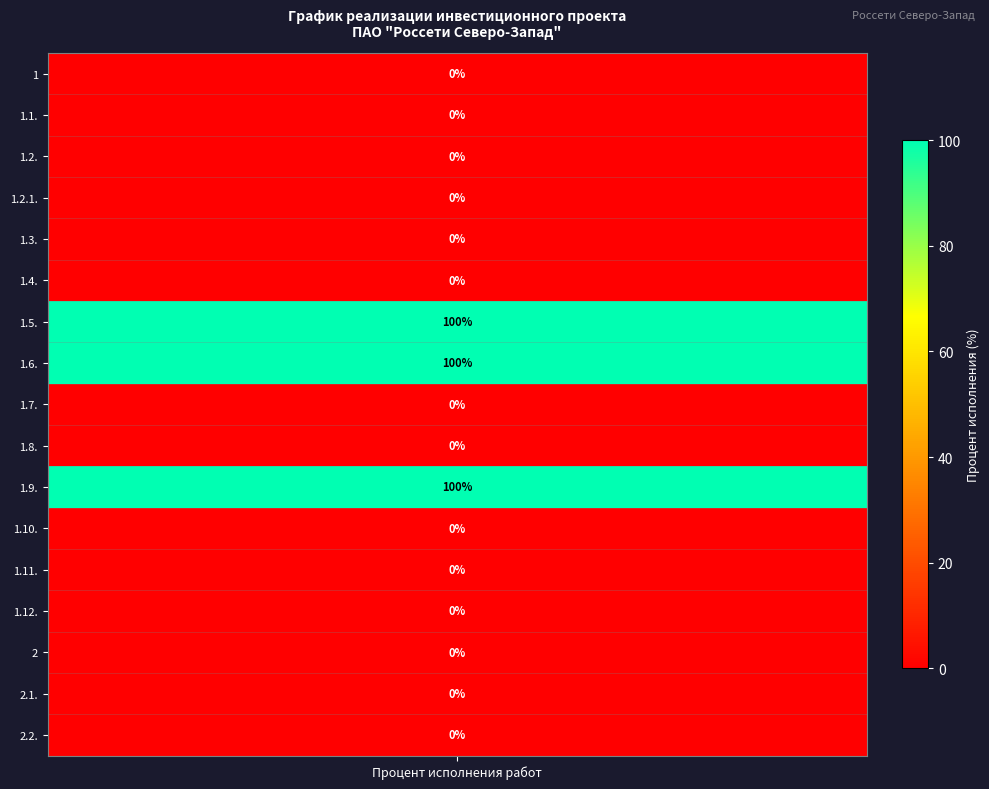

What is the difference between the second highest and minimum values?

100